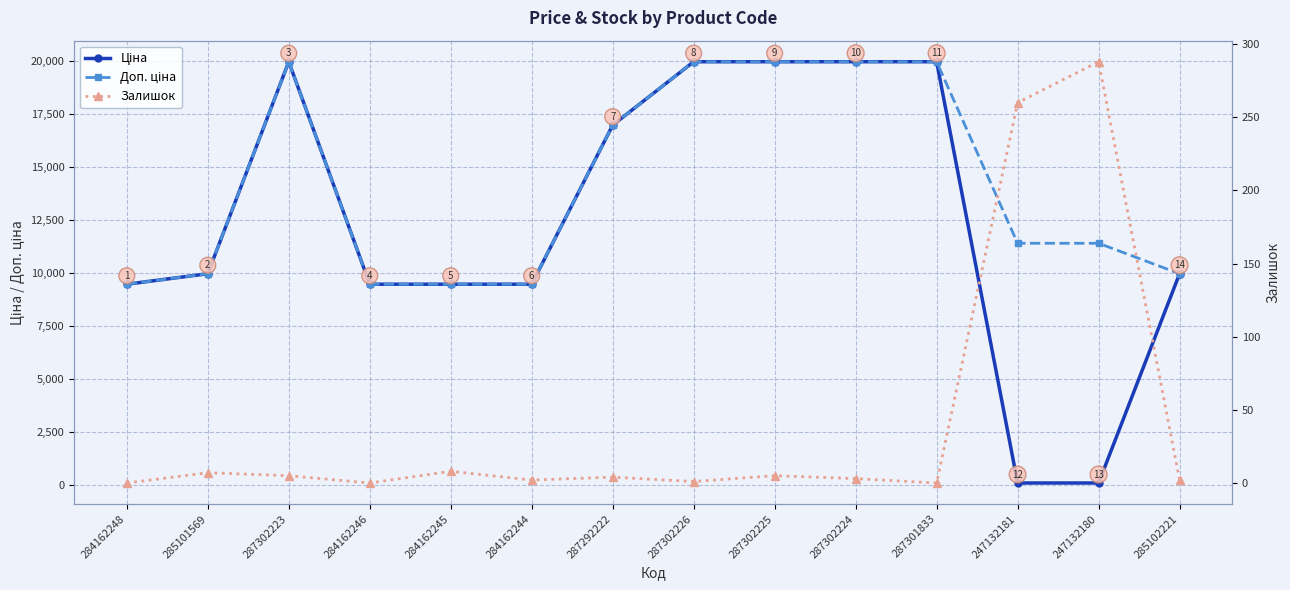

Reading left to right, list all the values displayed in this chart.

Ціна: 284162248=9480.1	285101569=9975.0	287302223=19964.2	284162246=9480.1	284162245=9480.1	284162244=9480.1	287292222=16976.3	287302226=19964.2	287302225=19964.2	287302224=19964.2	287301833=19964.2	247132181=114.1	247132180=114.1	285102221=9975.0
Доп. ціна: 284162248=9480.1	285101569=9975.0	287302223=19964.2	284162246=9480.1	284162245=9480.1	284162244=9480.1	287292222=16976.3	287302226=19964.2	287302225=19964.2	287302224=19964.2	287301833=19964.2	247132181=11410.0	247132180=11410.0	285102221=9975.0
Залишок: 284162248=0.0	285101569=7.0	287302223=5.0	284162246=0.0	284162245=8.0	284162244=2.0	287292222=4.0	287302226=1.0	287302225=5.0	287302224=3.0	287301833=0.0	247132181=260.0	247132180=288.0	285102221=2.0